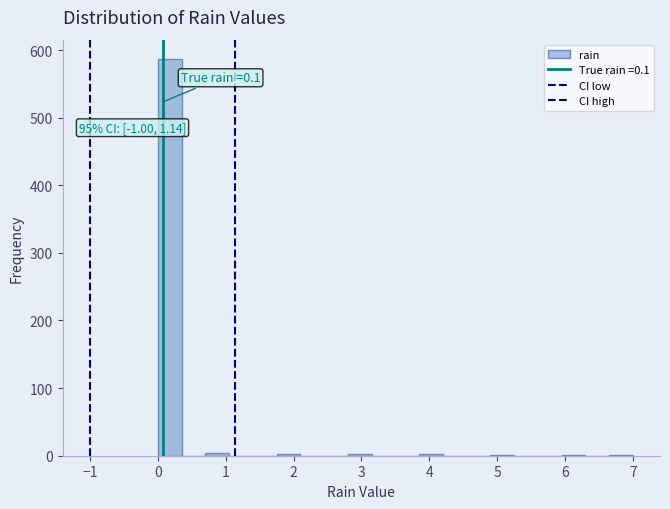

Read against the x-axis, roughly where is the centre of the tallest bar?

0.2